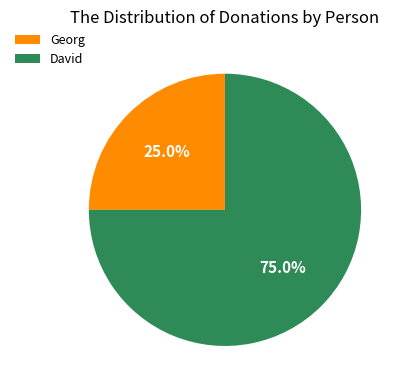

Does Georg represent more than half of the total?

No